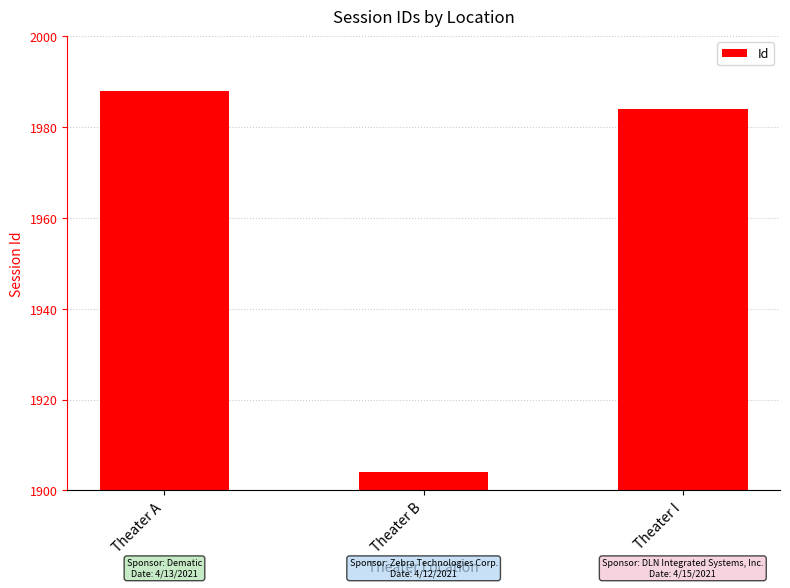

What is the value of the 2nd bar from the left?

1904